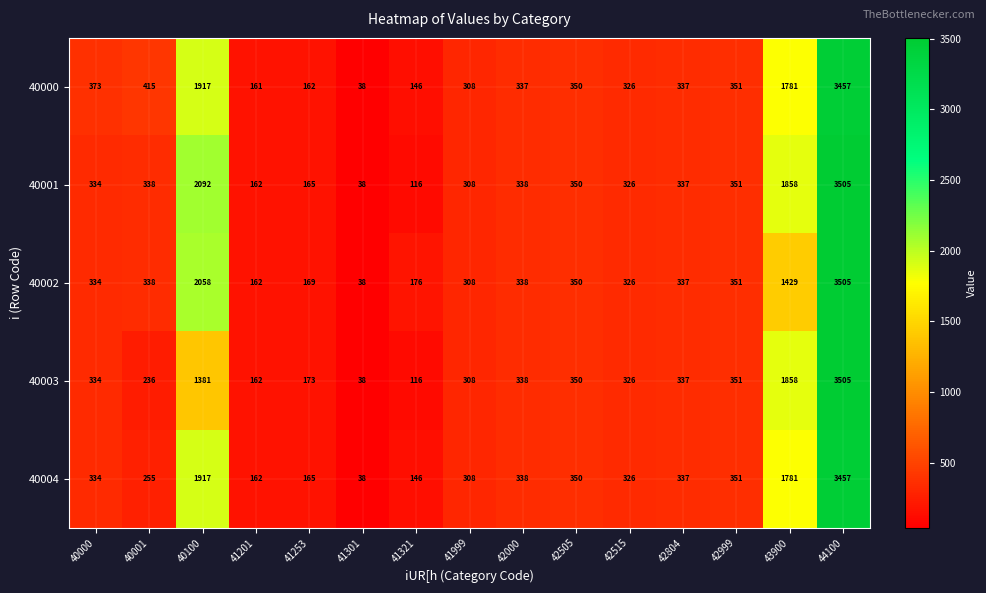

What is the spread (max minus min) of values at 43900?

429